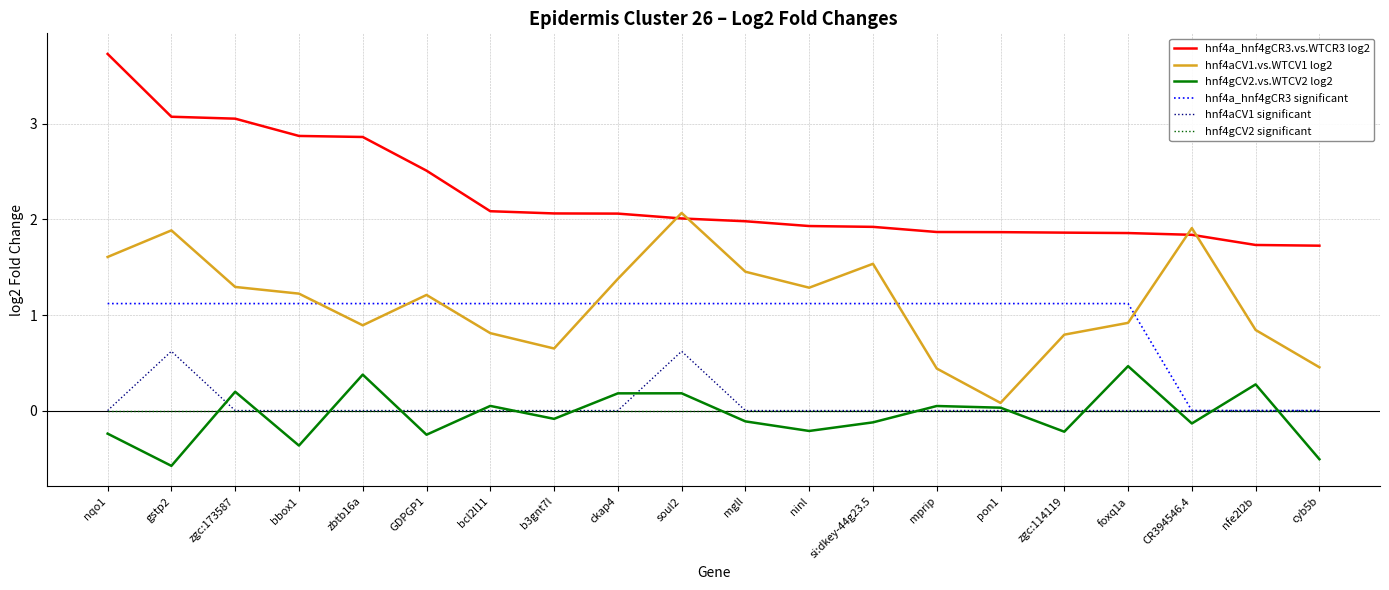

What is the highest value of the hnf4a_hnf4gCR3.vs.WTCR3 log2 series?

3.7